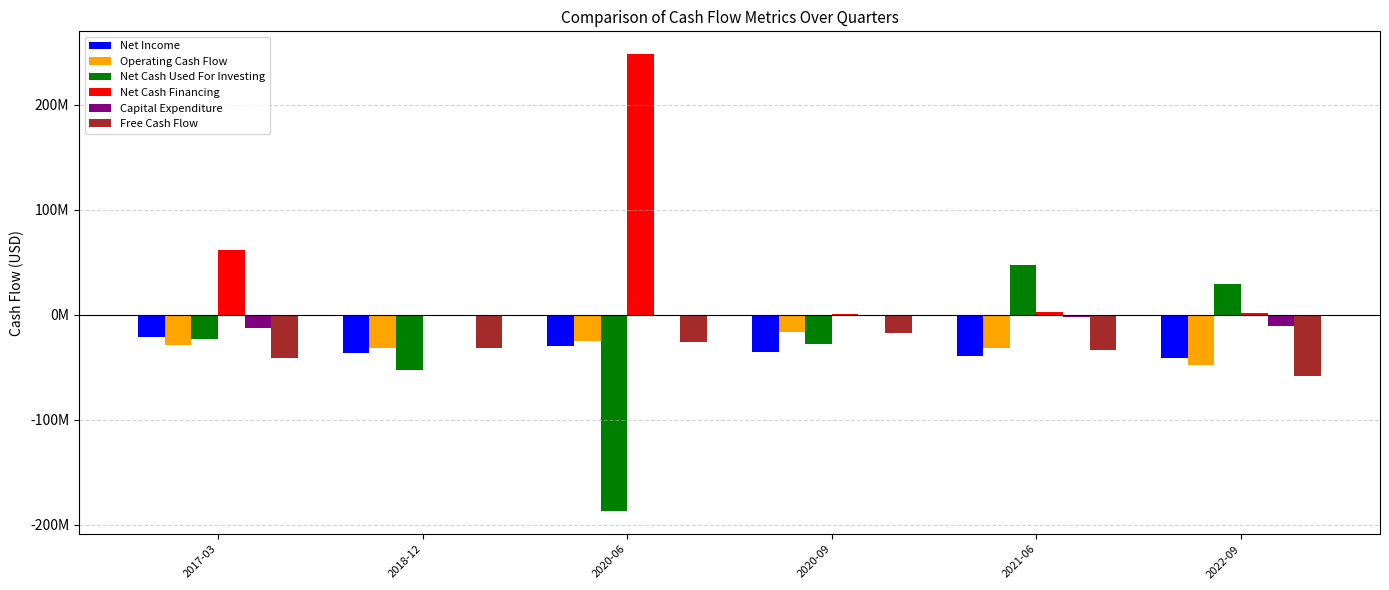

Are the bars horizontal?

No